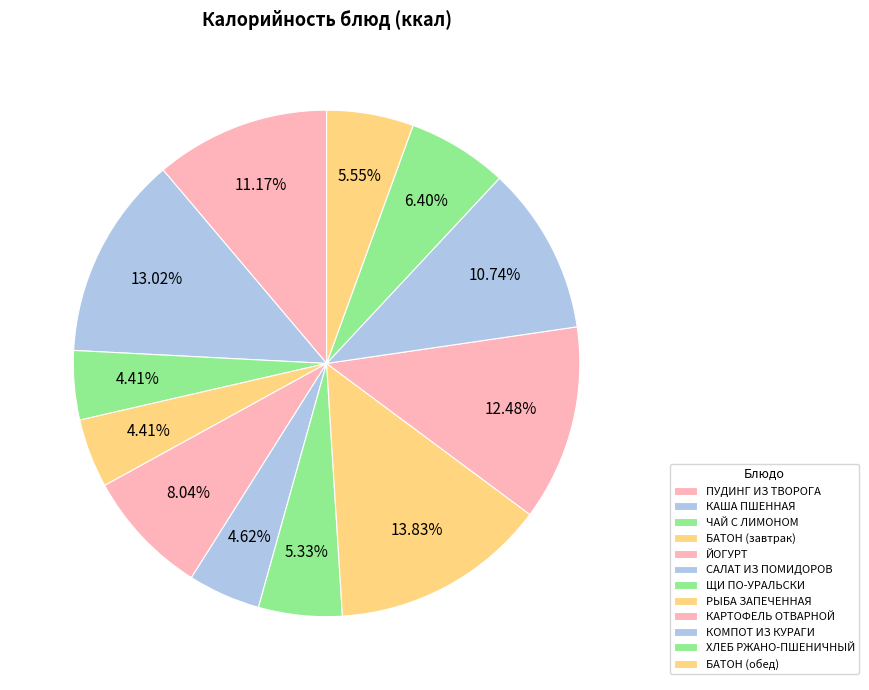

How many slices are in this pie chart?

12